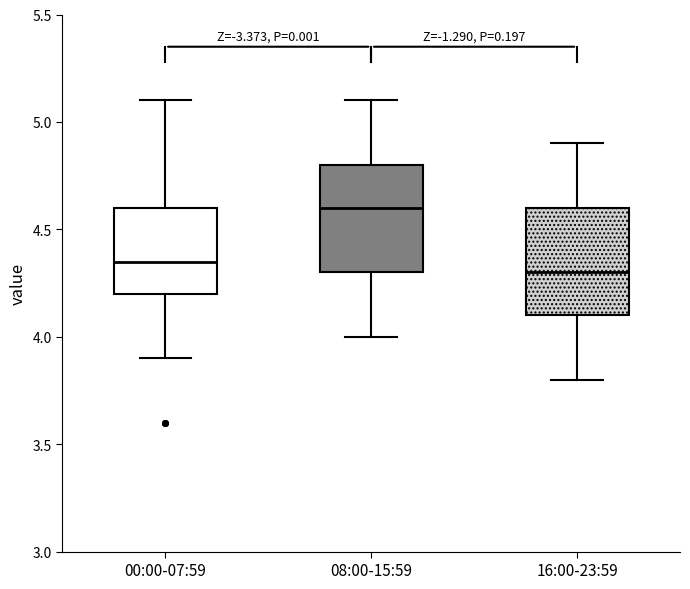

Reading left to right, transcribe this box plot: for each box, give where its median line is, the range the box spans, and where its two whiskers end, as read against the y-axis. The values are not printed on the chart, so give them approximately, as read against the axis.

00:00-07:59: median 4.35, box 4.20 to 4.60, whiskers 3.90 to 5.10
08:00-15:59: median 4.60, box 4.30 to 4.80, whiskers 4.00 to 5.10
16:00-23:59: median 4.30, box 4.10 to 4.60, whiskers 3.80 to 4.90